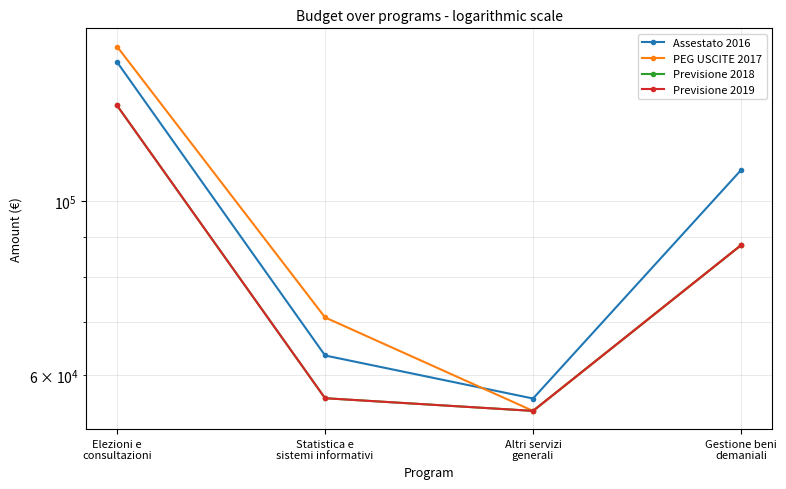

How many categories are shown in the chart?

4